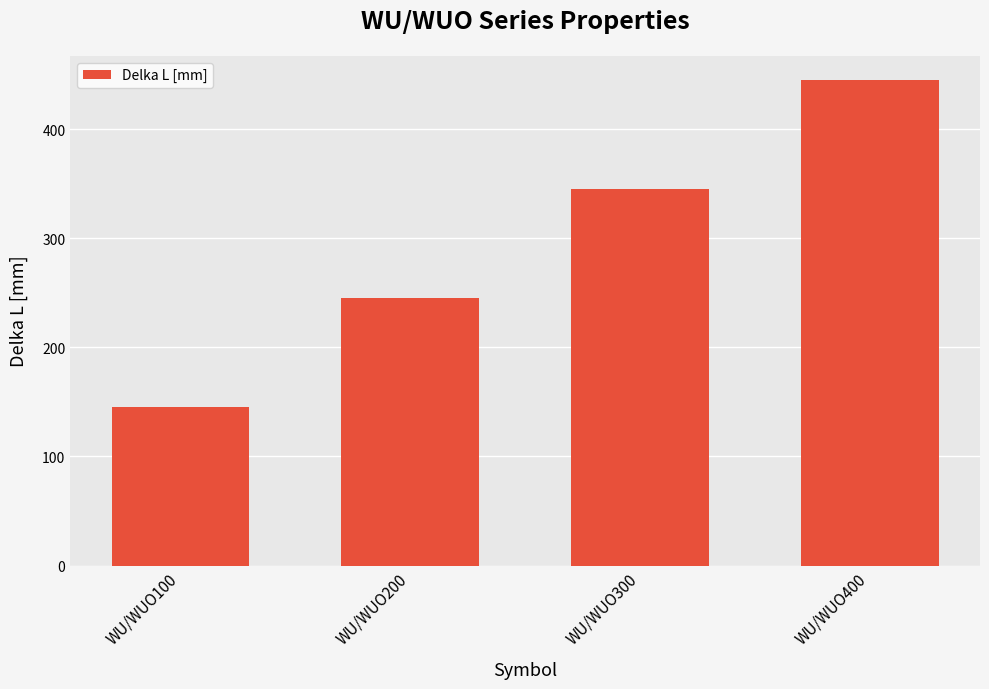

What is the ratio of the value at WU/WUO300 to the value at WU/WUO400?

0.8